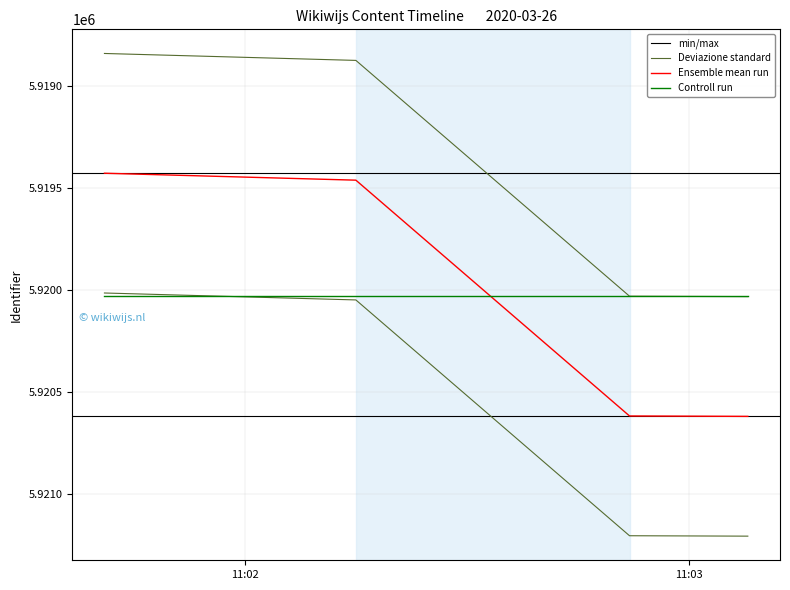

True or false: the data shows 5921206.1 at 2020-03-26 11:03:08.

True